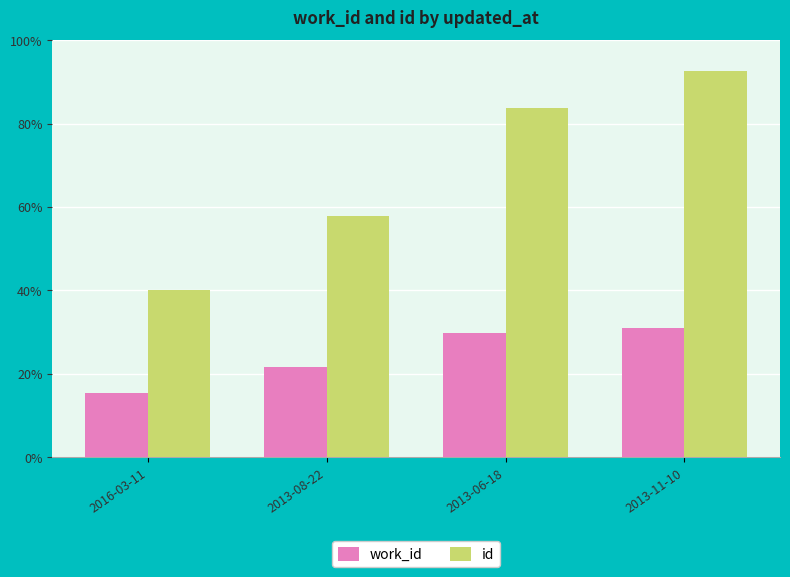

Where does the id series first go above 20945?

2013-11-10